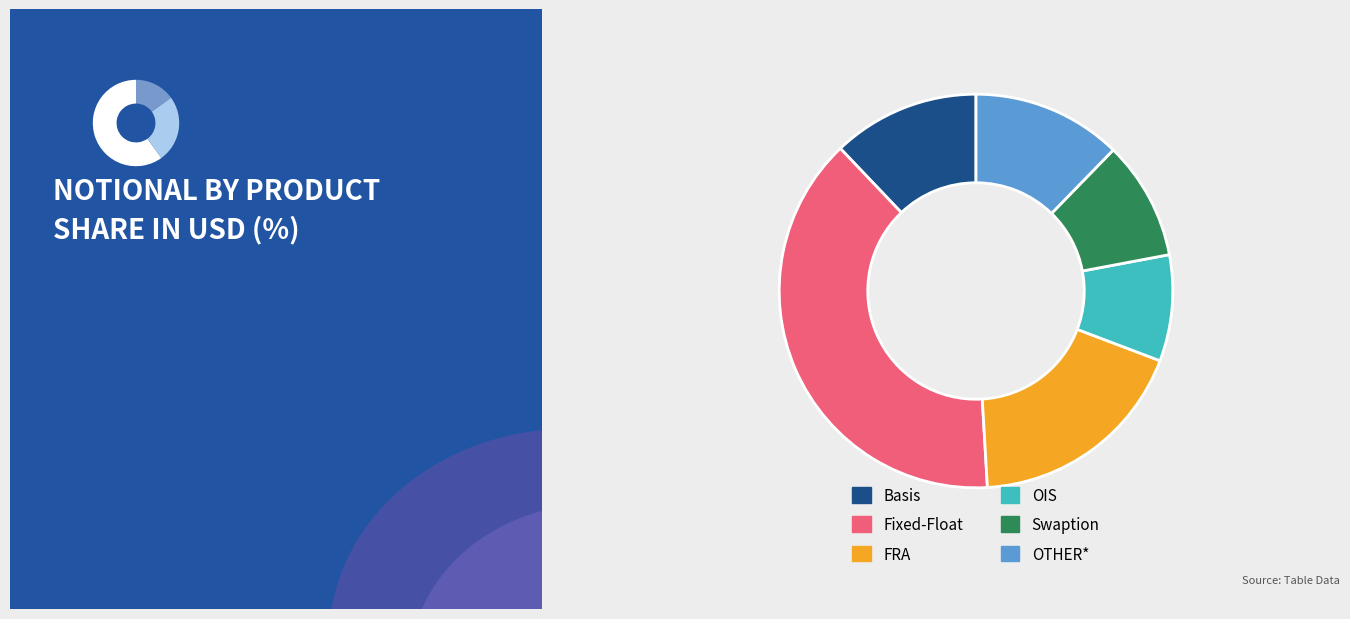

To the nearest percent, what portion does Swaption represent?

10%